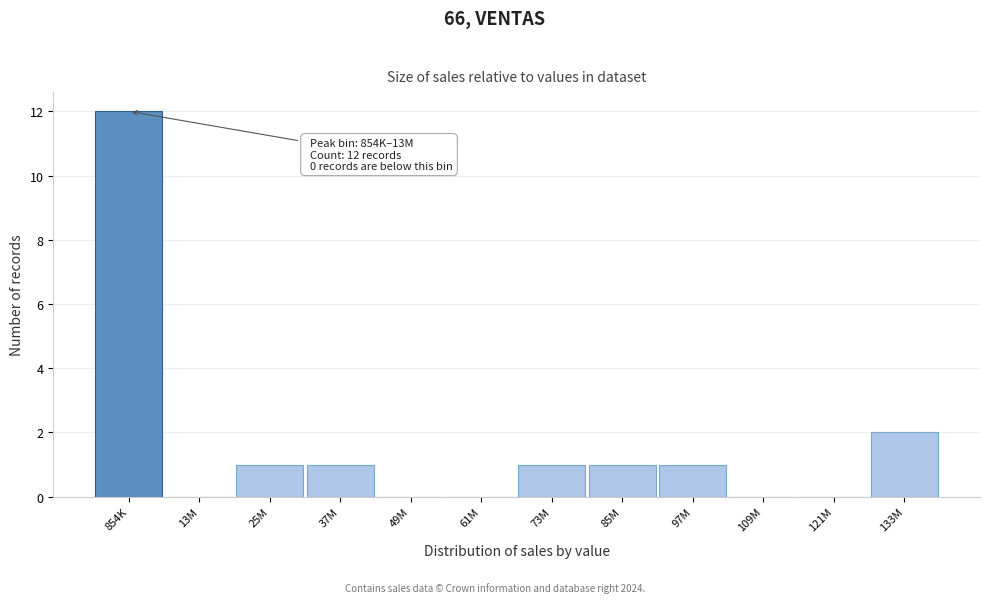

Reading right to left, transcribe all the data shown in this chart.

133M=2	121M=0	109M=0	97M=1	85M=1	73M=1	61M=0	49M=0	37M=1	25M=1	13M=0	854K=12